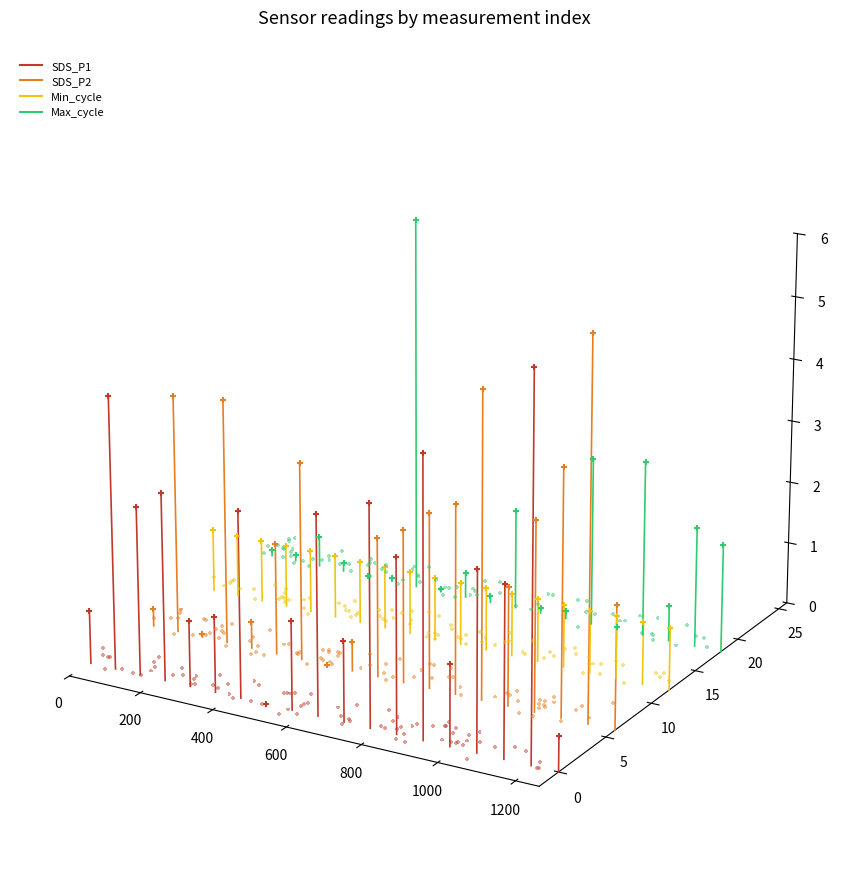

Is the value of SDS_P2 at 200 greater than the value of SDS_P1 at 0?

Yes